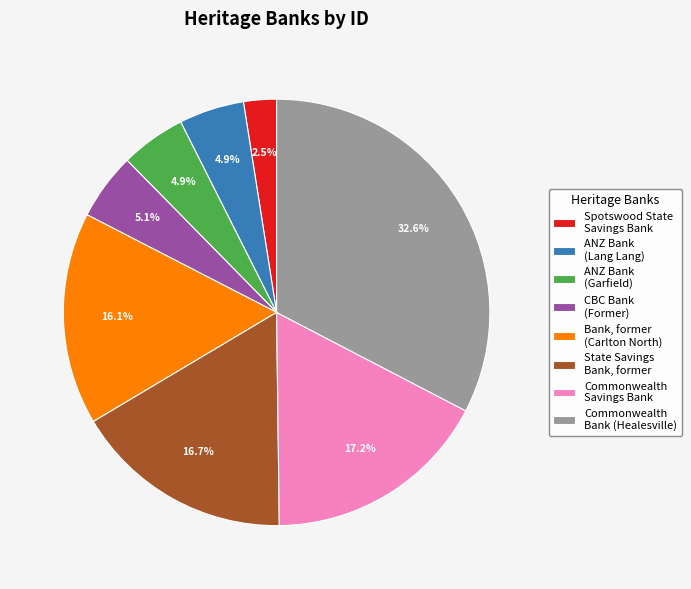

Combined, what portion of the pie is Bank, former (Carlton North) and Commonwealth Savings Bank?

33.3%